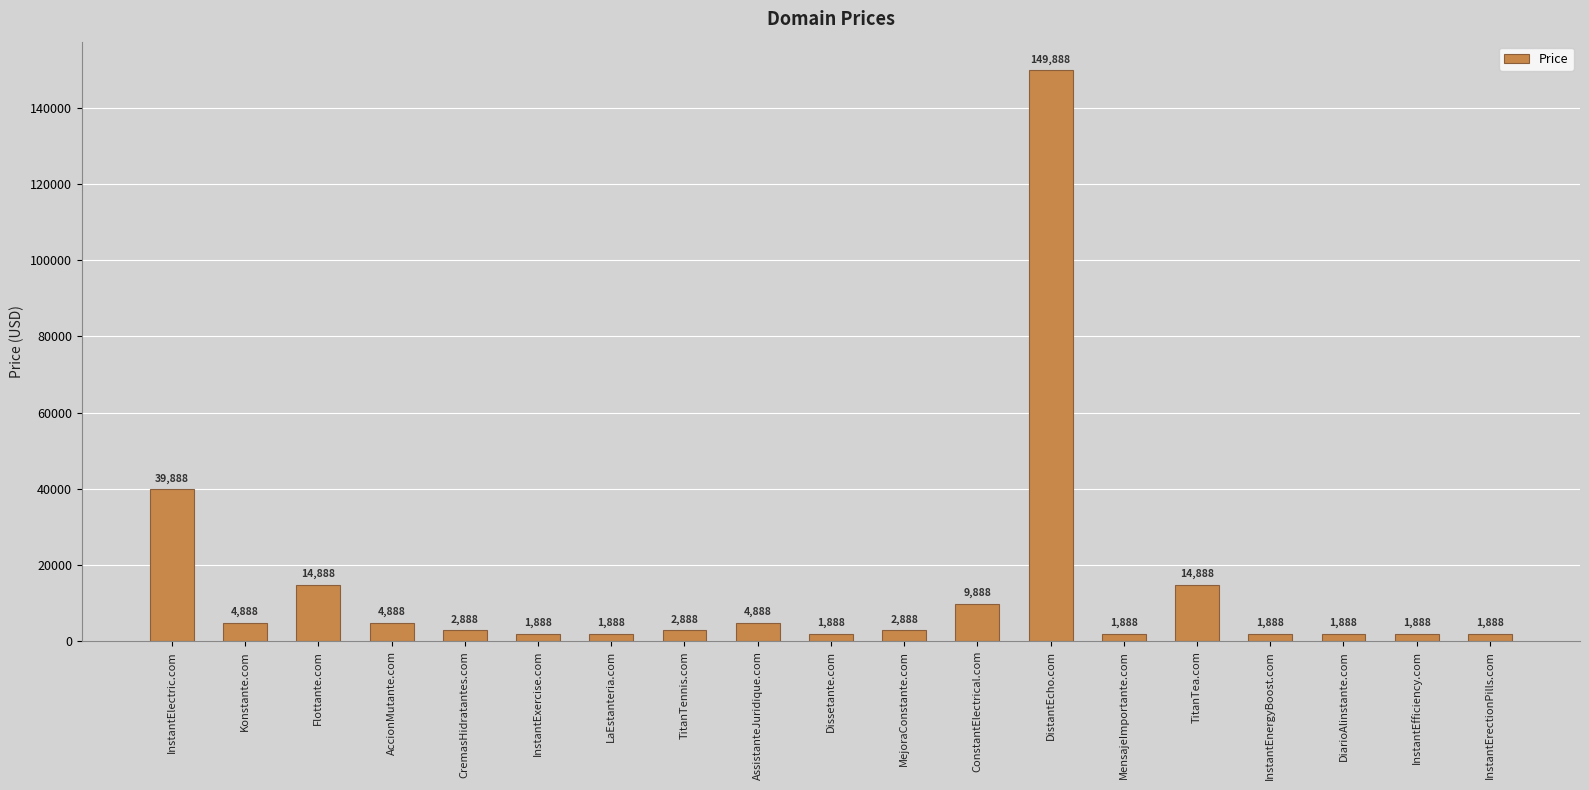

Which label corresponds to the largest value in the chart?

DistantEcho.com